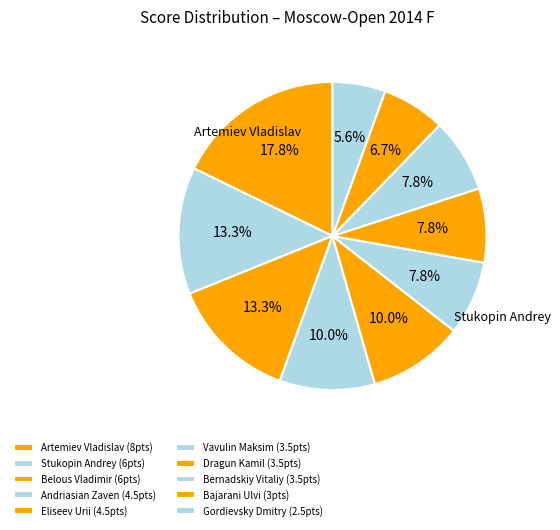

Between Artemiev Vladislav and Dragun Kamil, which is larger?

Artemiev Vladislav